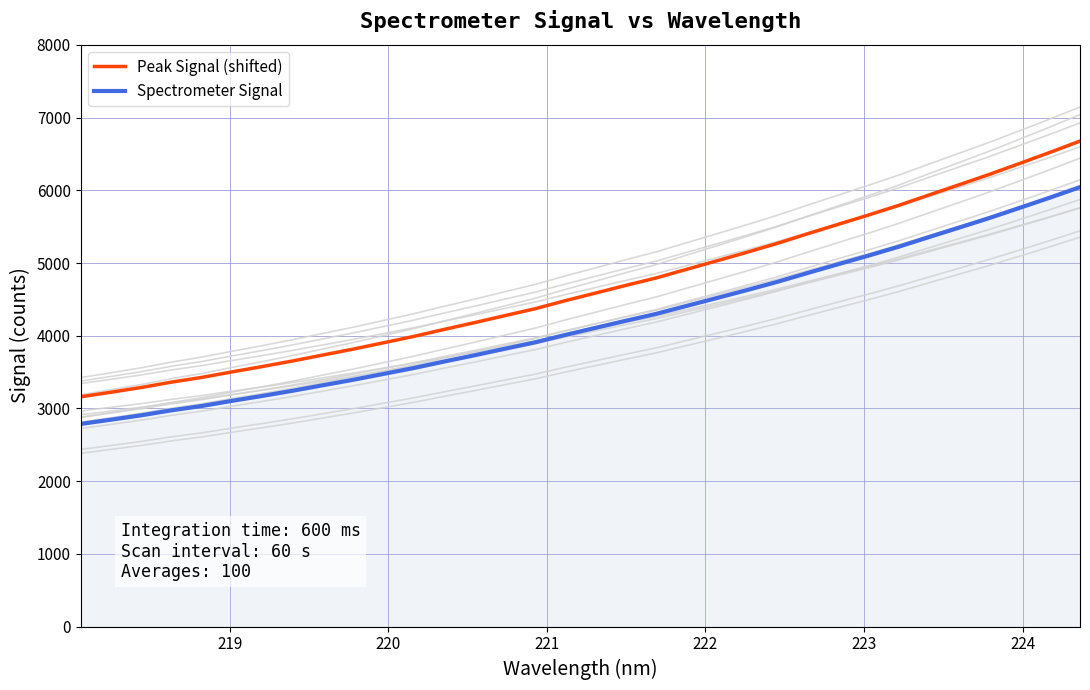

True or false: Peak Signal (shifted) and Spectrometer Signal cross at least once.

False